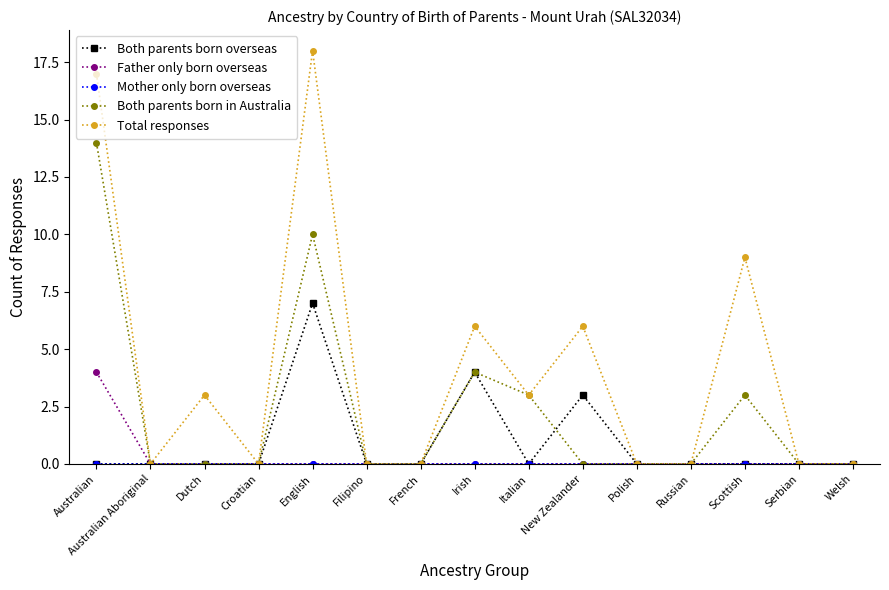

What position from the right is Filipino?

10